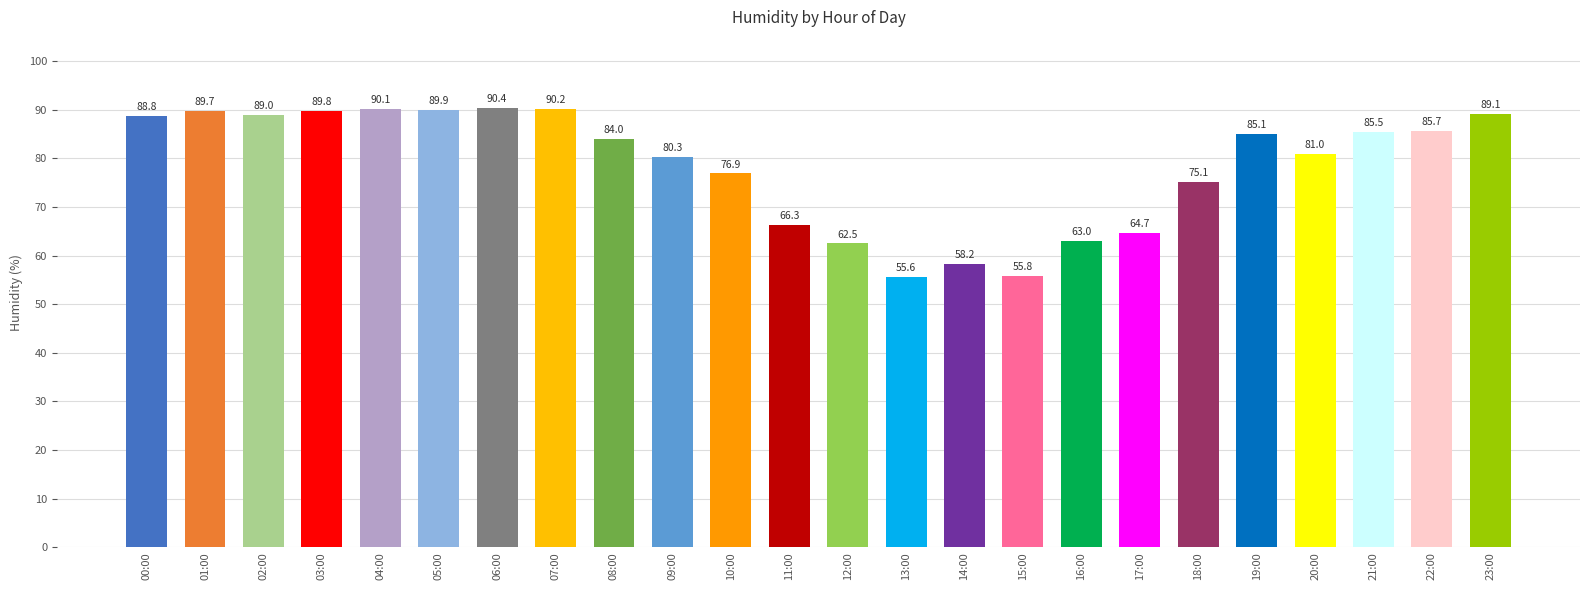

Where is the data nearest to the value 73?

18:00